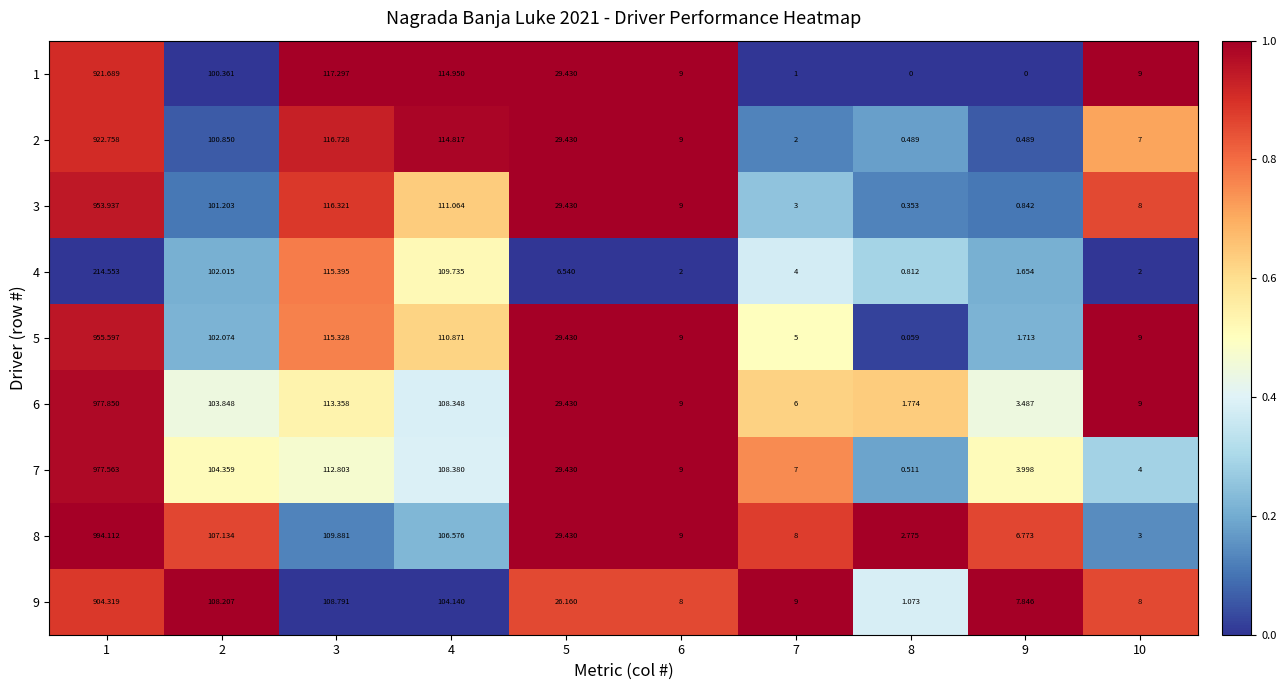

Which series has the largest total across all categories?

8